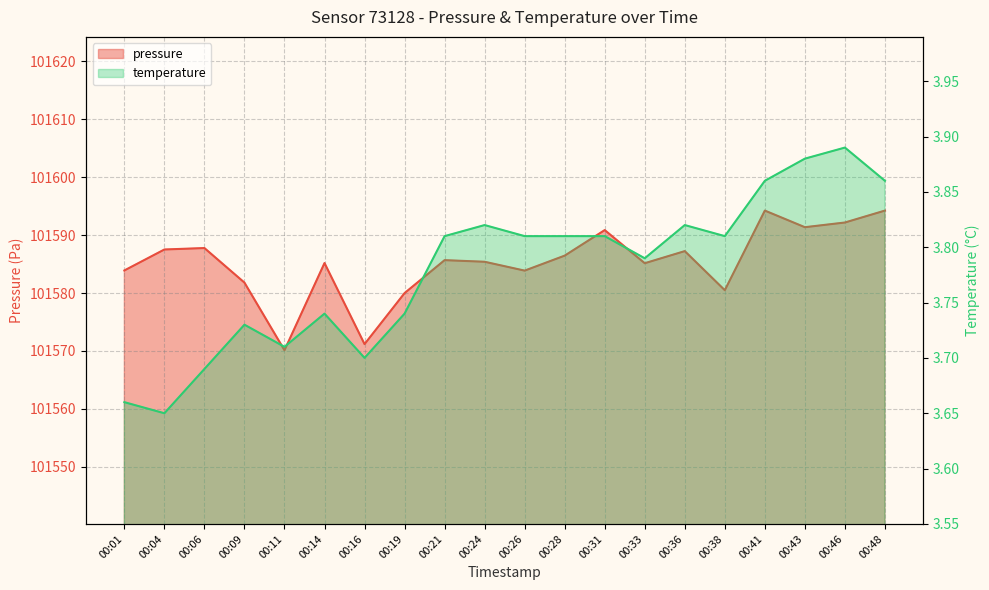

In temperature, how many points are lower than both neighbors (excluding endpoints)?

5